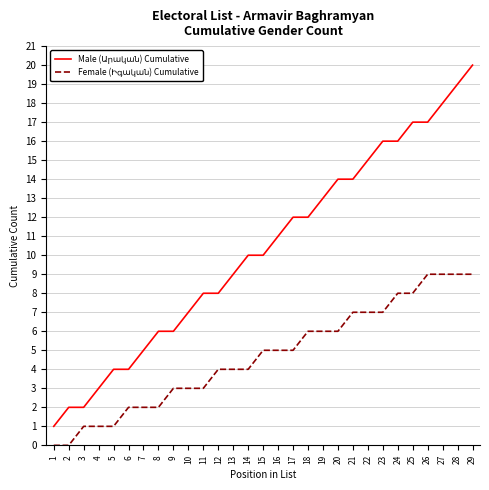

At which category is the sum across all series the highest?

29